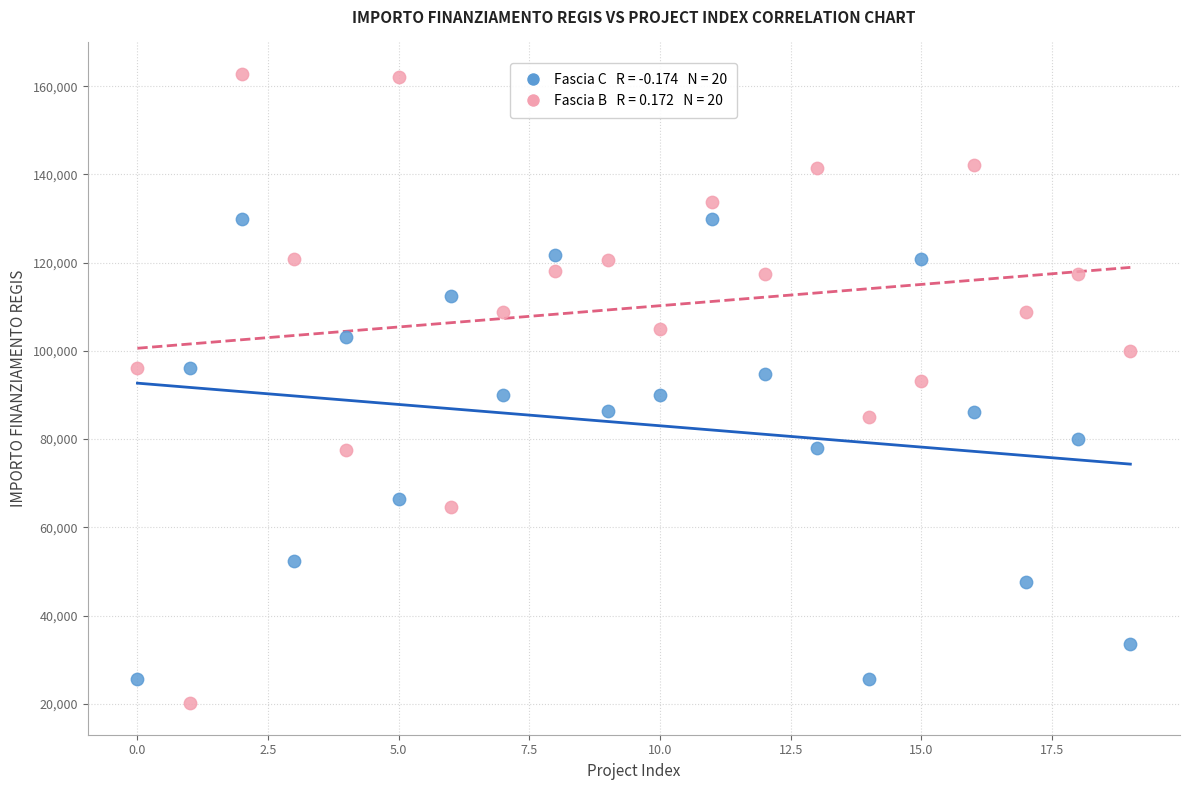

Across all data points, what is the range of Y values (max minus min)?

142668